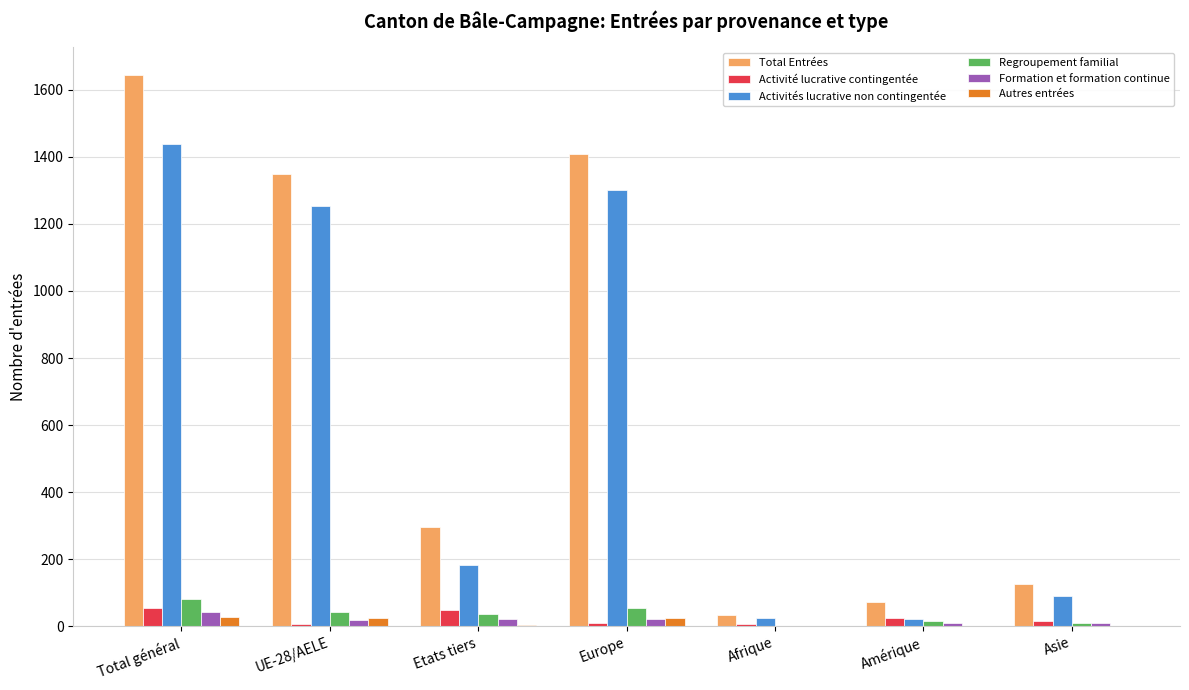

What is the maximum value for Formation et formation continue?

42